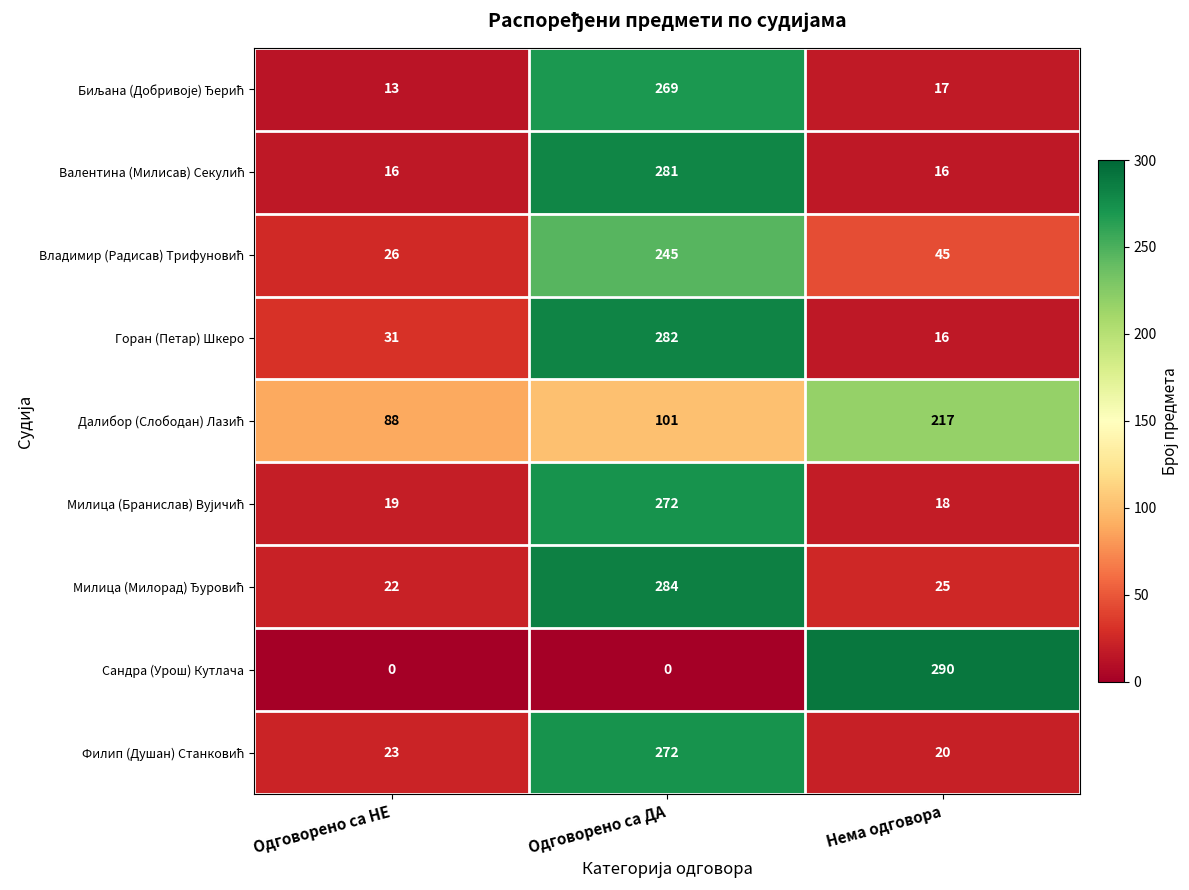

Which category has the highest value across all series?

Нема одговора